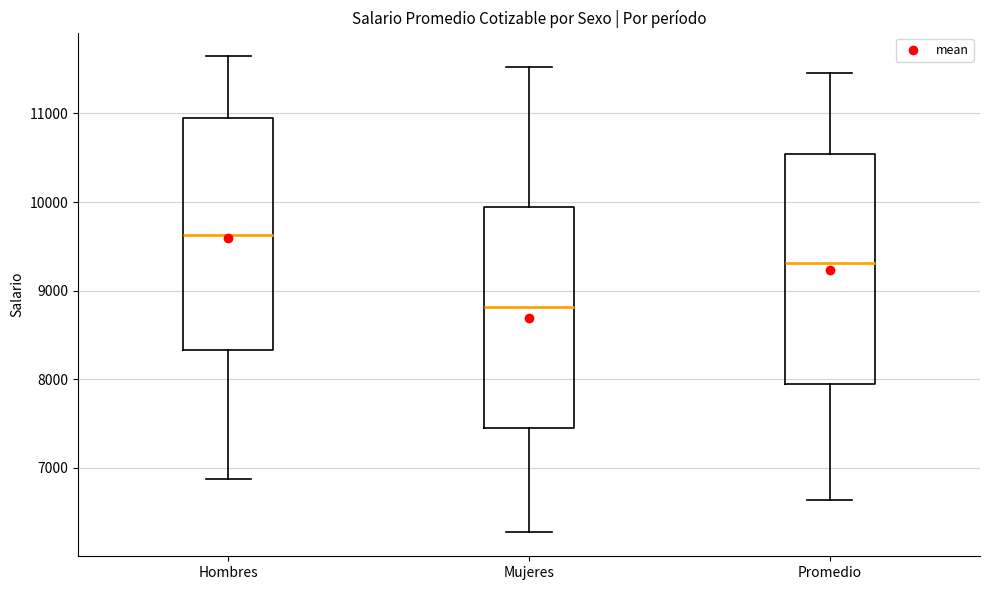

Which box's median line is the highest?

Hombres